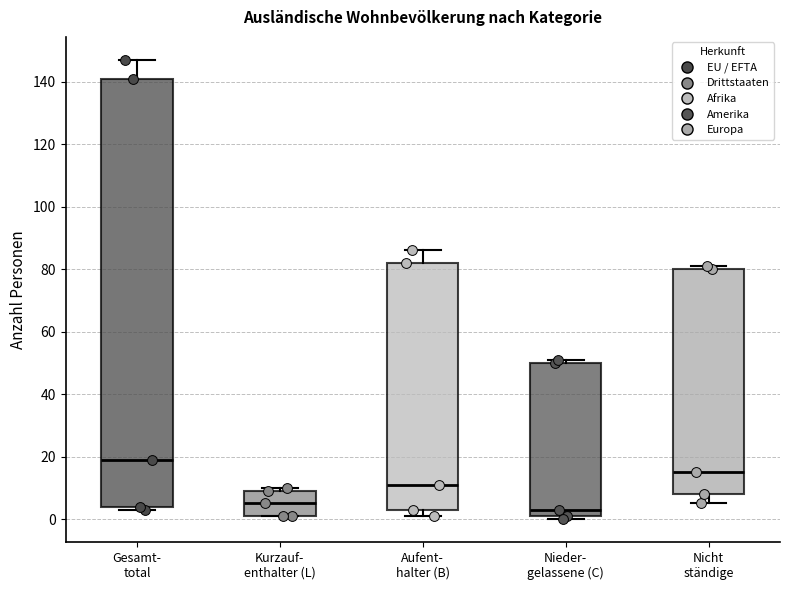

Reading left to right, transcribe this box plot: for each box, give where its median line is, the range the box spans, and where its two whiskers end, as read against the y-axis. The values are not printed on the chart, so give them approximately, as read against the axis.

Gesamt- total: median 20, box 4 to 142, whiskers 4 (just below the box's lower edge) to 148
Kurzauf- enthalter (L): median 6, box 2 to 10, whiskers 2 to 10 (just above the box's upper edge)
Aufent- halter (B): median 12, box 4 to 82, whiskers 2 to 86
Nieder- gelassene (C): median 4, box 2 to 50, whiskers 0 to 52
Nicht ständige: median 16, box 8 to 80, whiskers 6 to 82